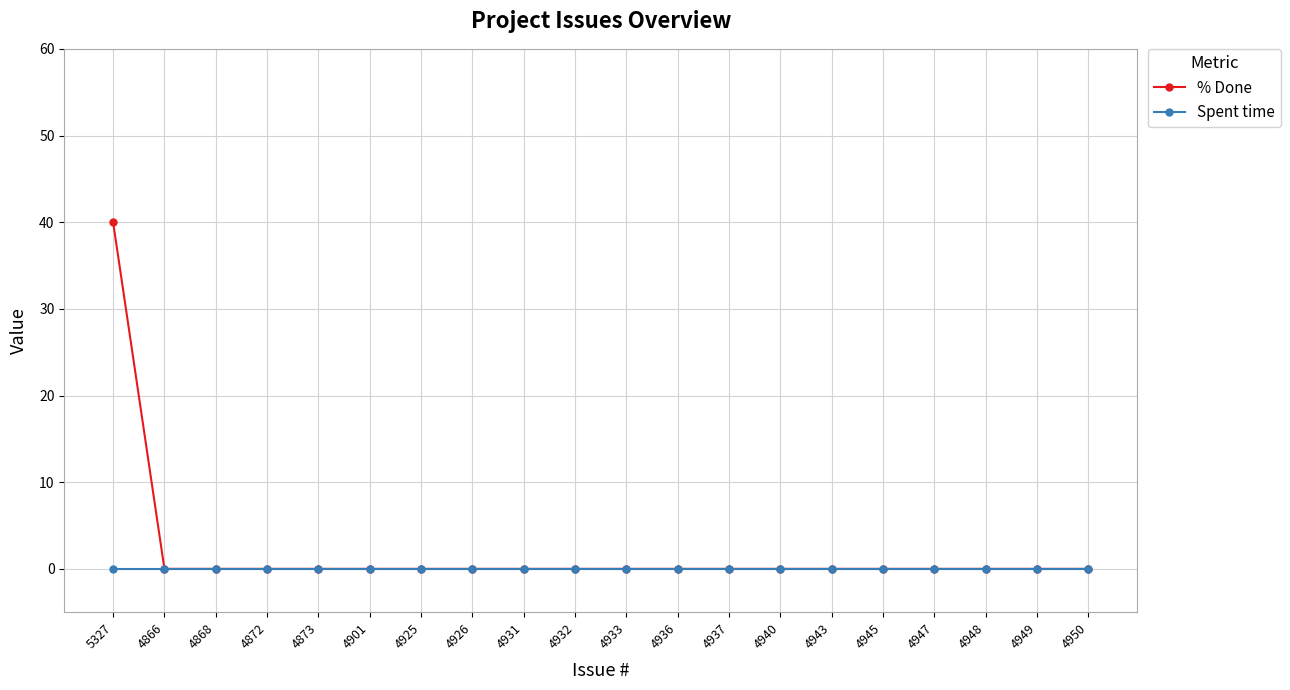

Which series has the widest spread of values?

% Done